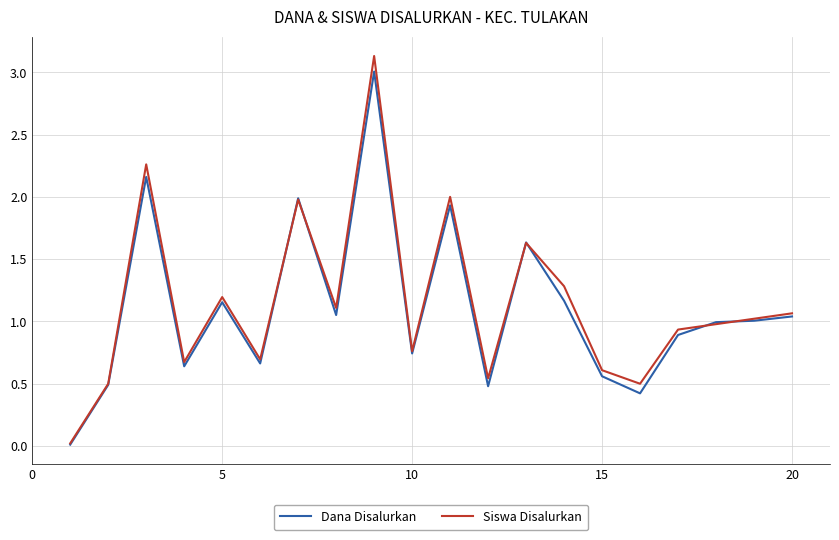

What is the maximum value for Siswa Disalurkan?

3.1